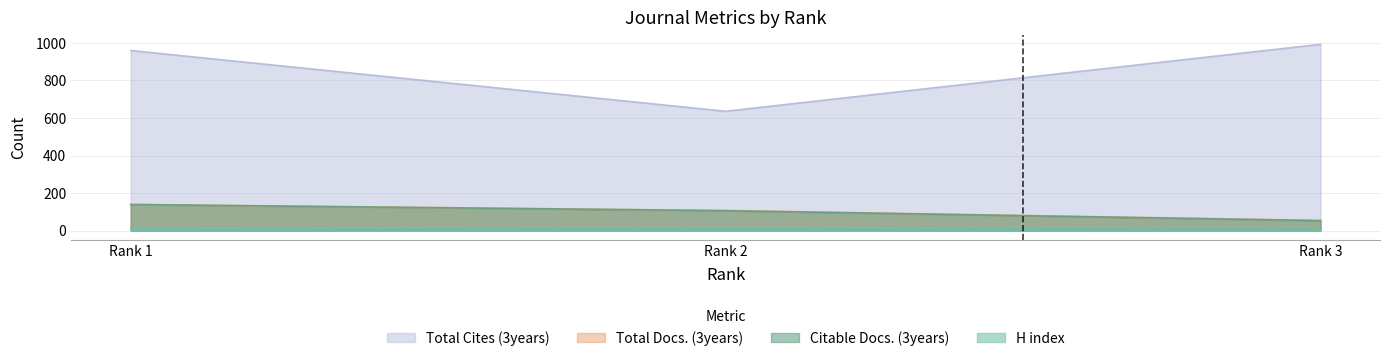

How many H index values are between 7 and 12?

3